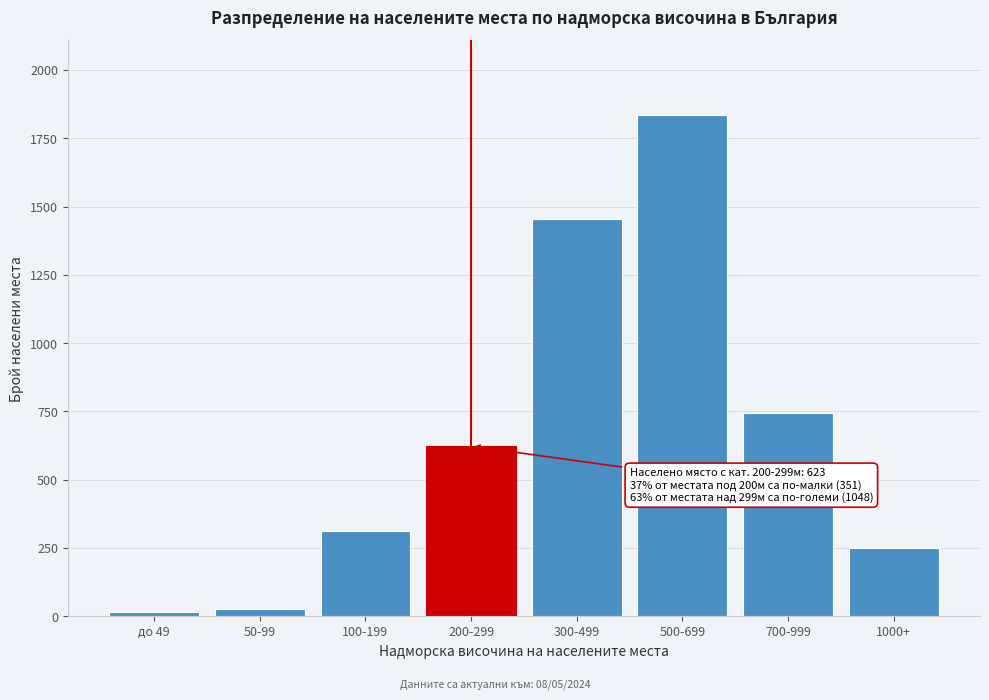

Reading left to right, transcribe all the data shown in this chart.

до 49=14	50-99=26	100-199=312	200-299=623	300-499=1456	500-699=1834	700-999=743	1000+=251